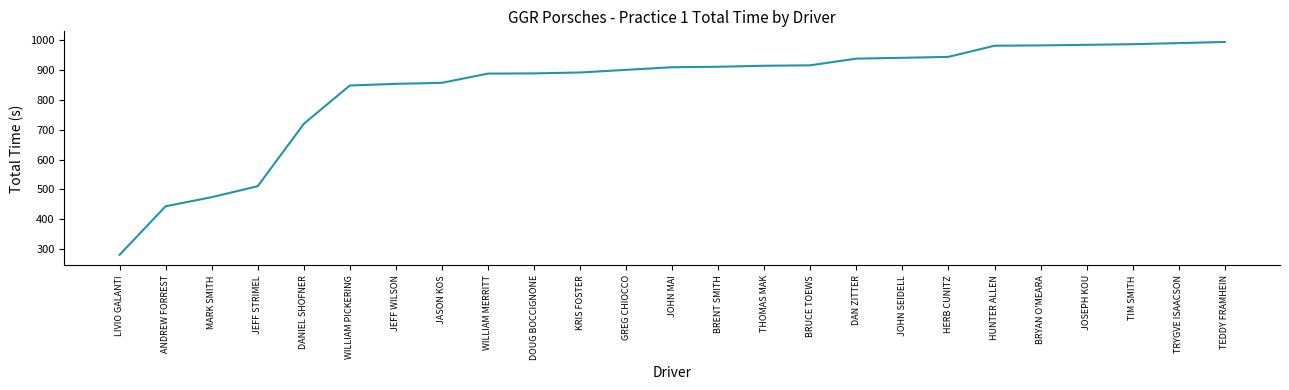

What is the average value?

837.5